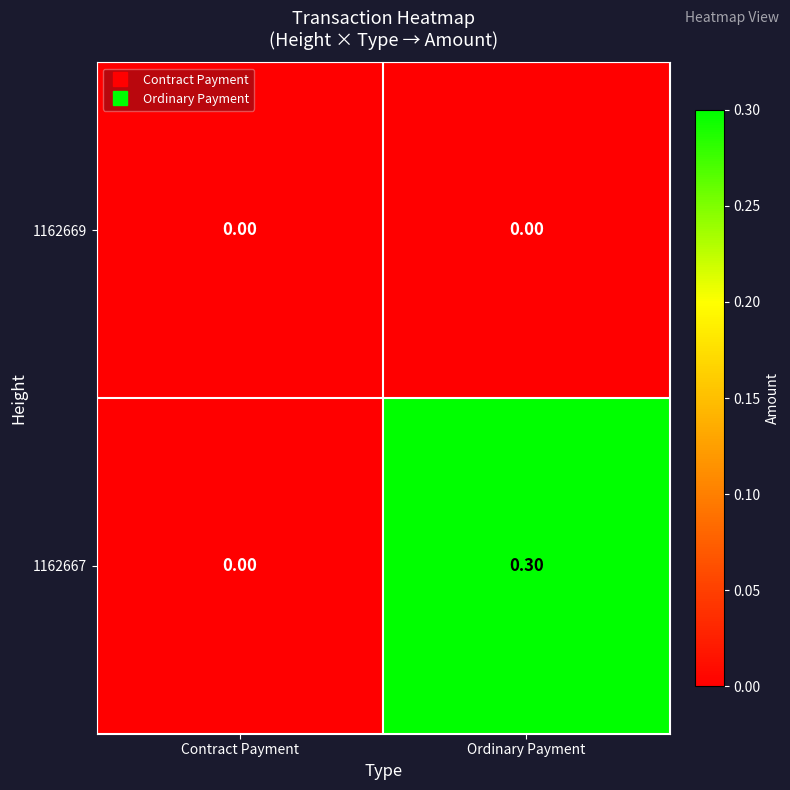

At which category is the sum across all series the highest?

Ordinary Payment